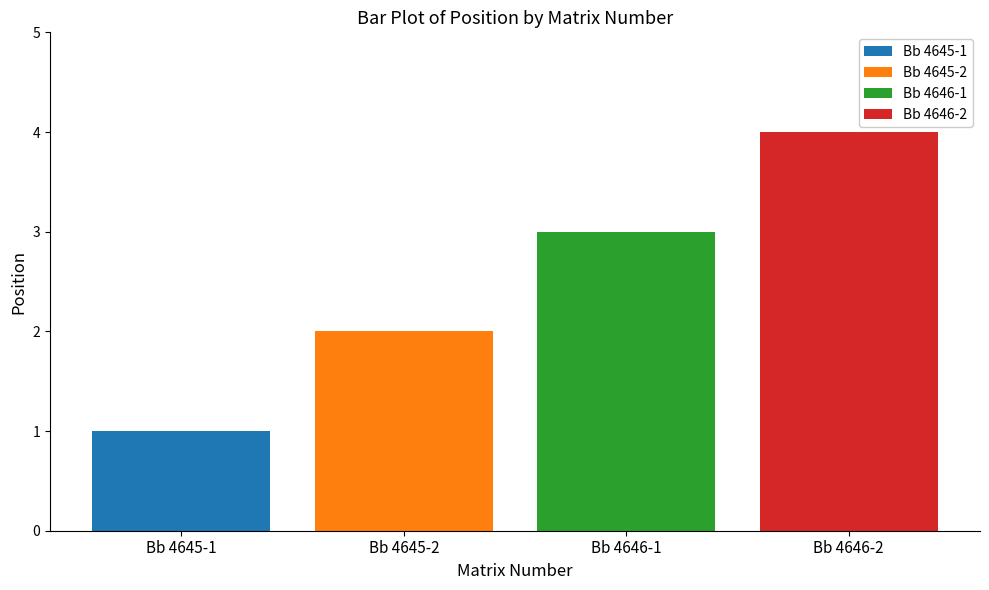

Are the bars horizontal?

No